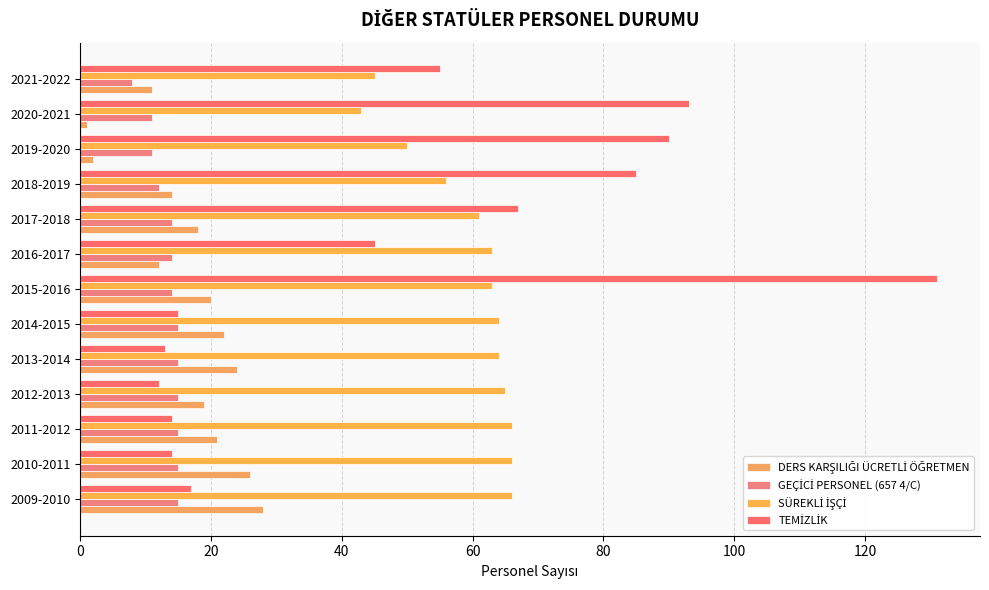

Count the number of data series in this chart.

4